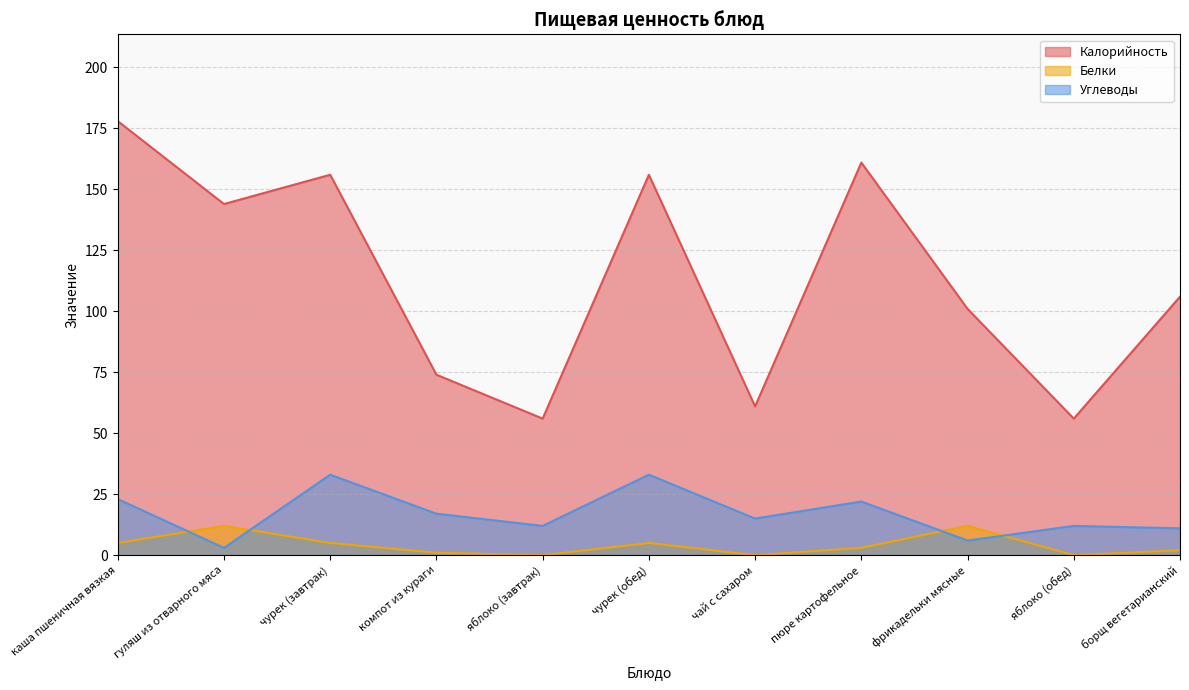

How many interior local valleys does the Углеводы series have?

4